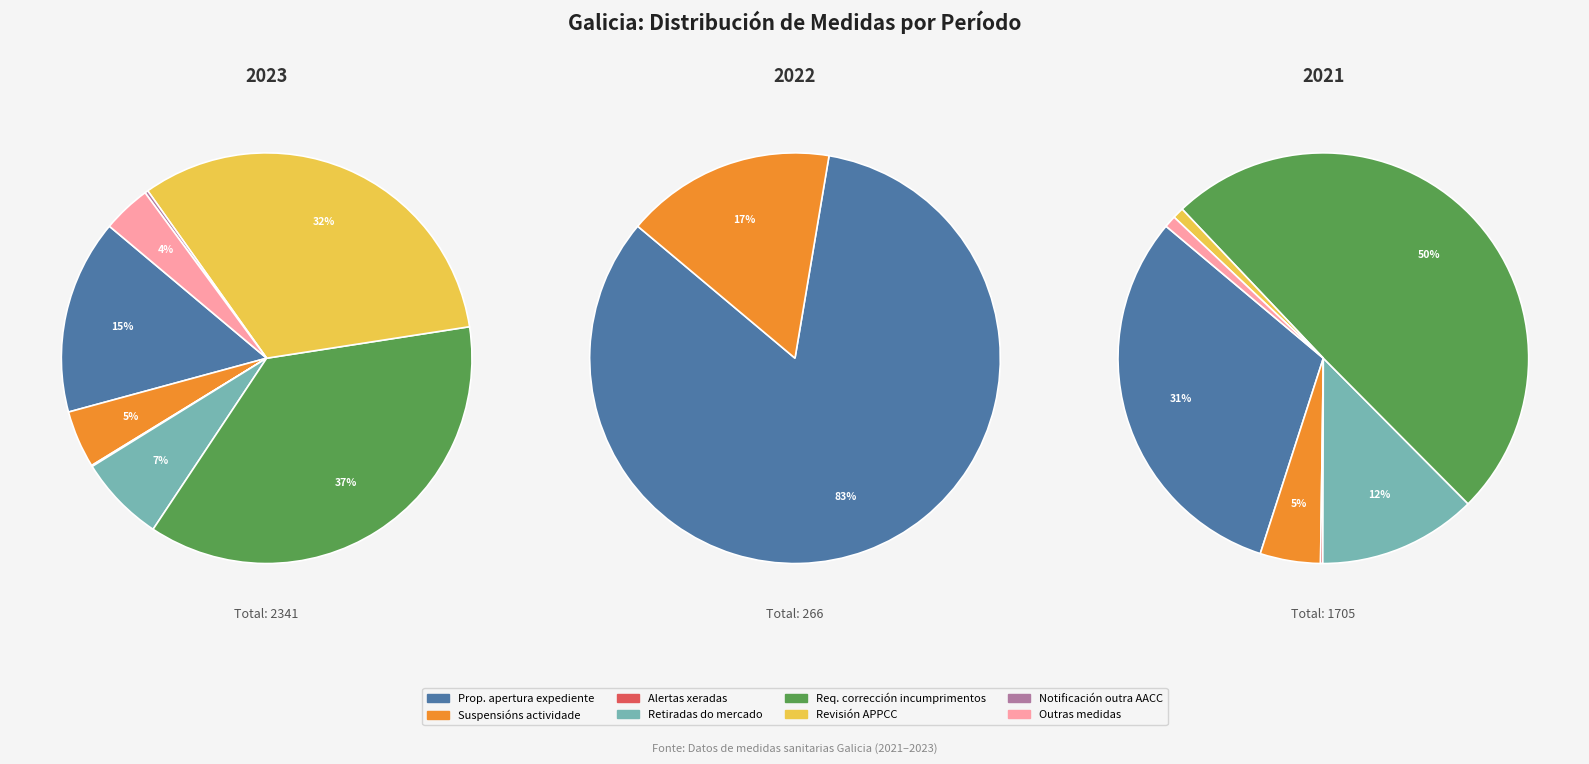

Is there any slice that represents more than half of the pie?

No